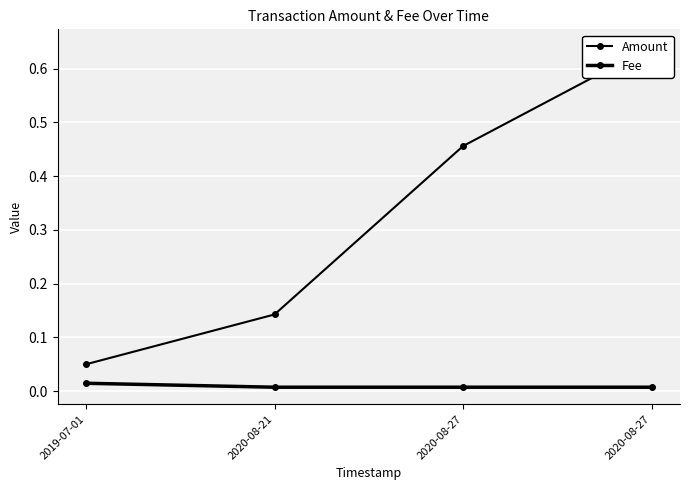

True or false: Fee and Amount cross at least once.

False